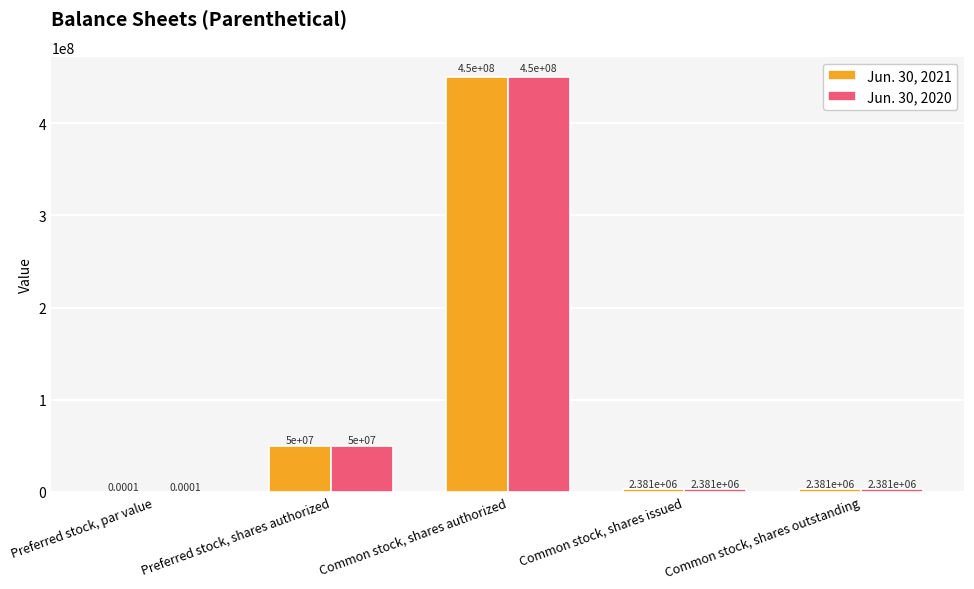

Which label corresponds to the largest value in the chart?

Common stock, shares authorized